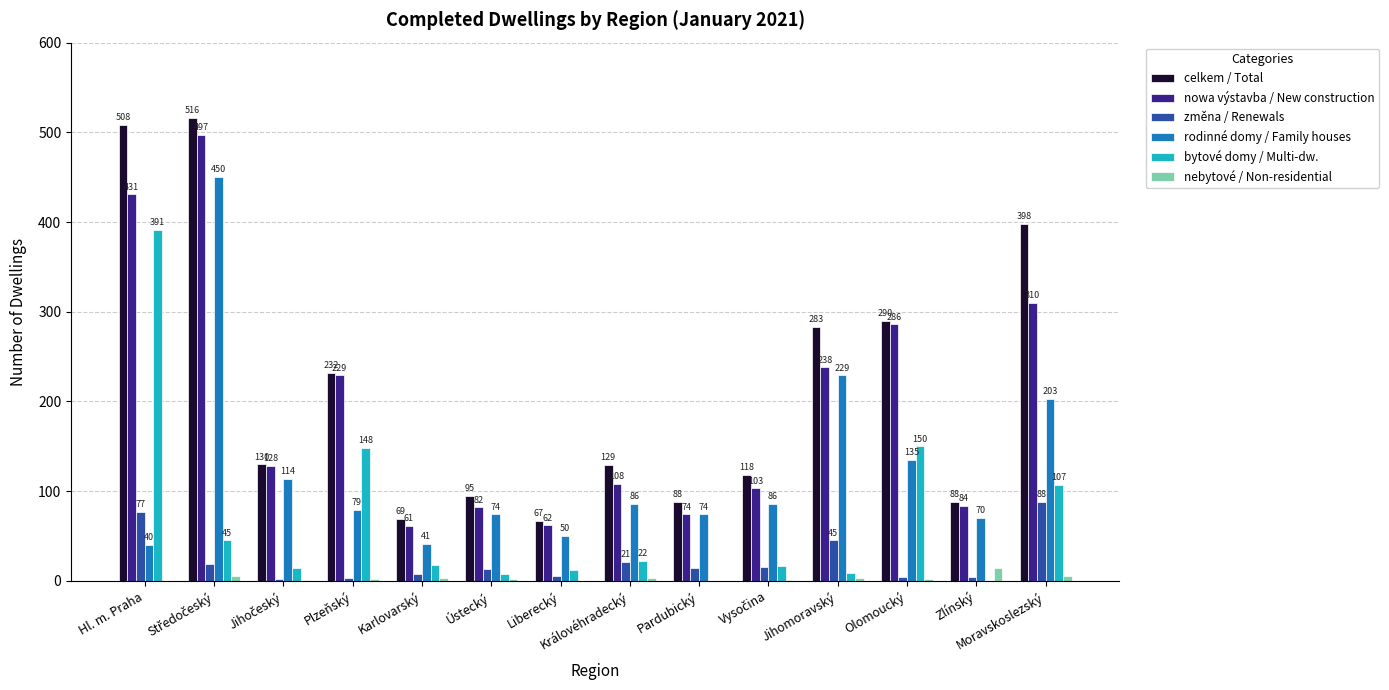

At which label is bytové domy / Multi-dw. closest to 195?

Olomoucký